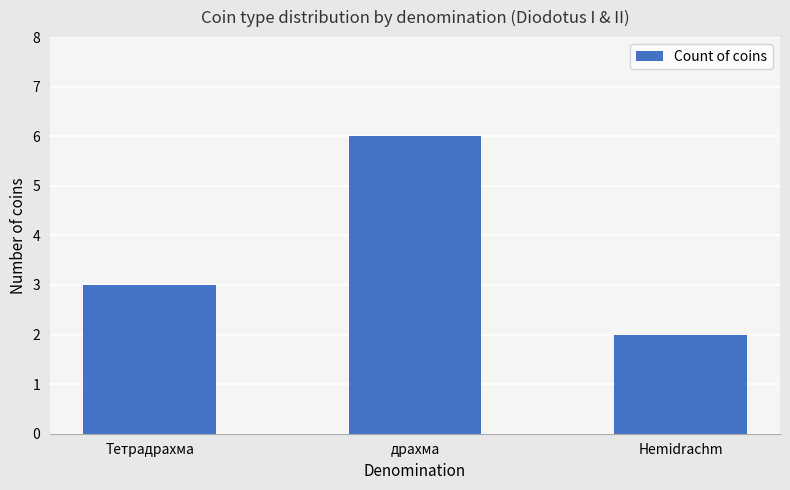

Reading left to right, what are all the values shown in this chart?

3	6	2